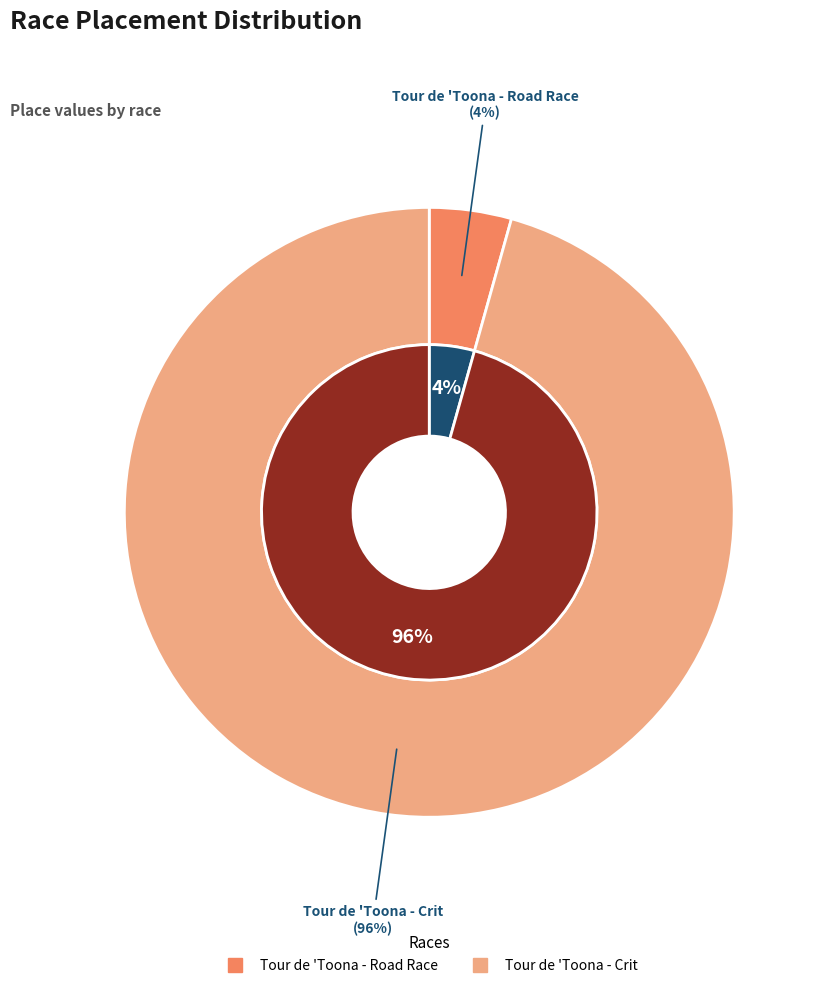

What is the change in value from Tour de 'Toona - Road Race to Tour de 'Toona - Crit?

+21